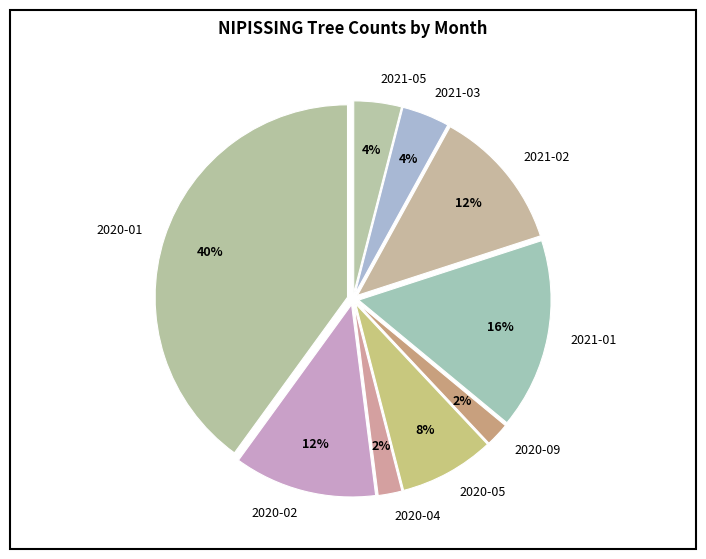

How many slices are in this pie chart?

9